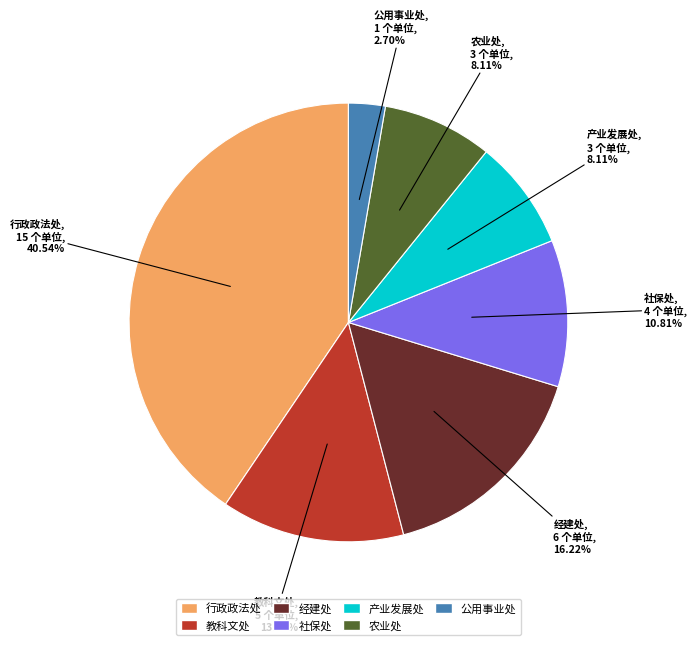

Which category has the smallest portion of the pie?

公用事业处